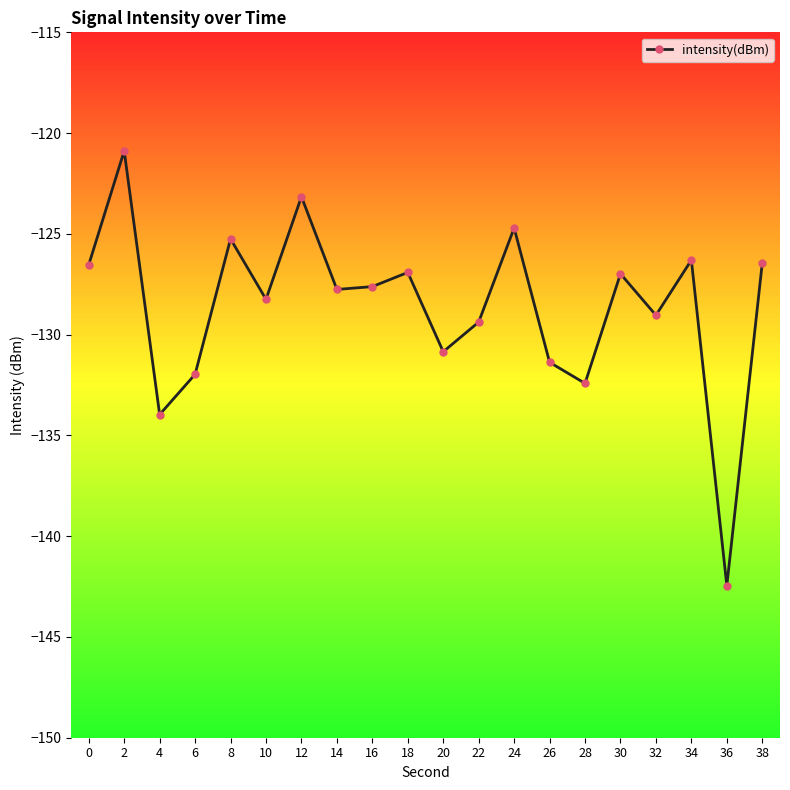

How many points are lower than both their immediate neighbors (excluding endpoints)?

7